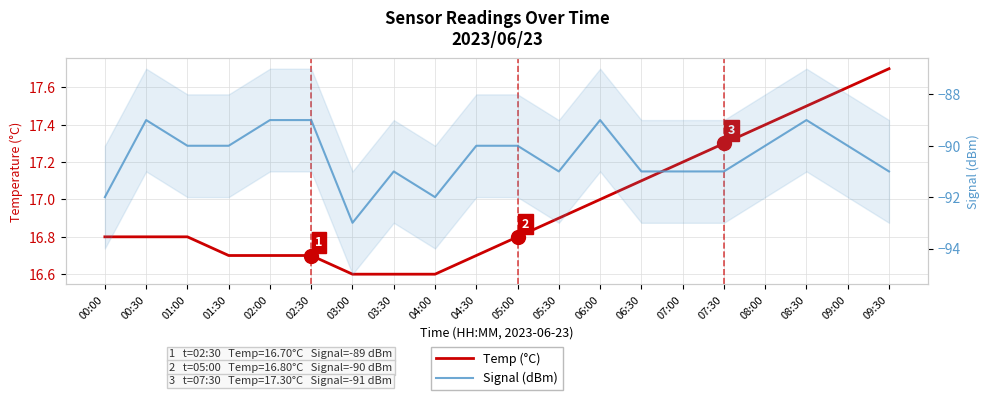

True or false: Signal (dBm) has a value of -52.8 at 08:00.

False